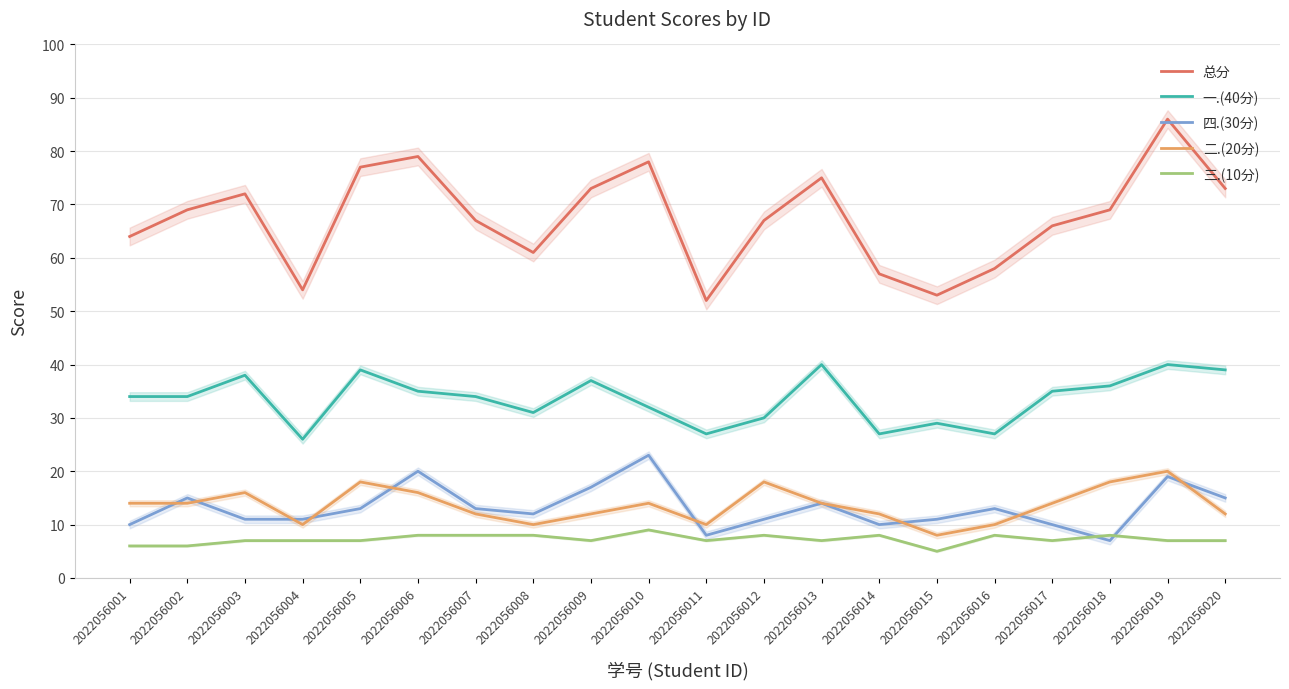

How many series are shown in this chart?

5